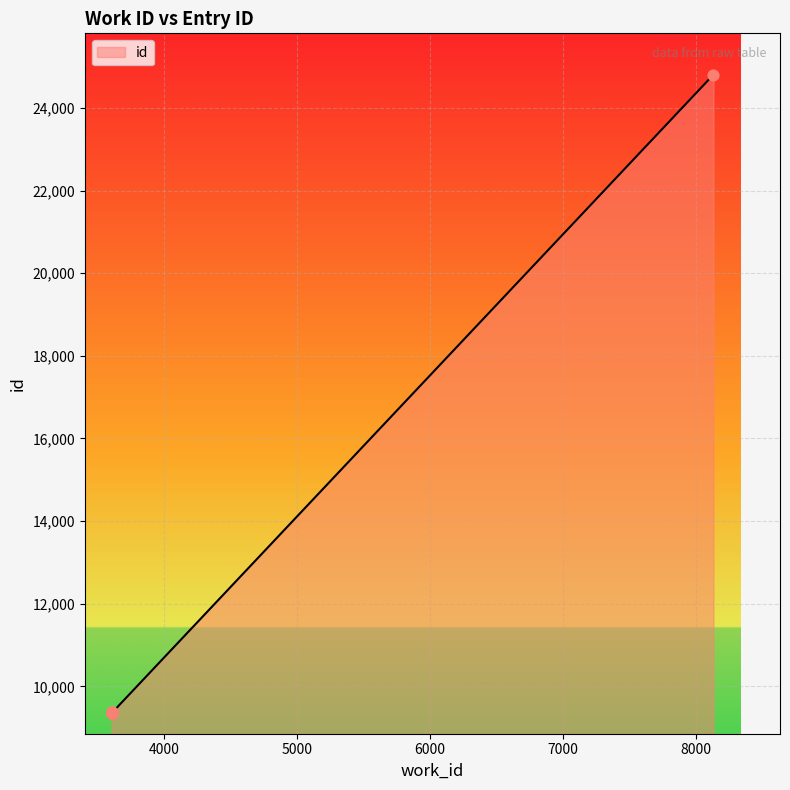

Between 3611 and 3610, which is larger?

3610